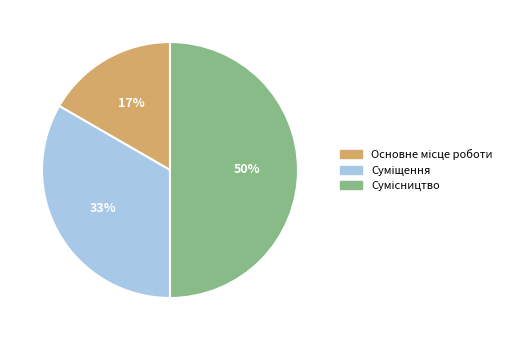

To the nearest percent, what is the difference between the largest and smallest slice percentages?

33%